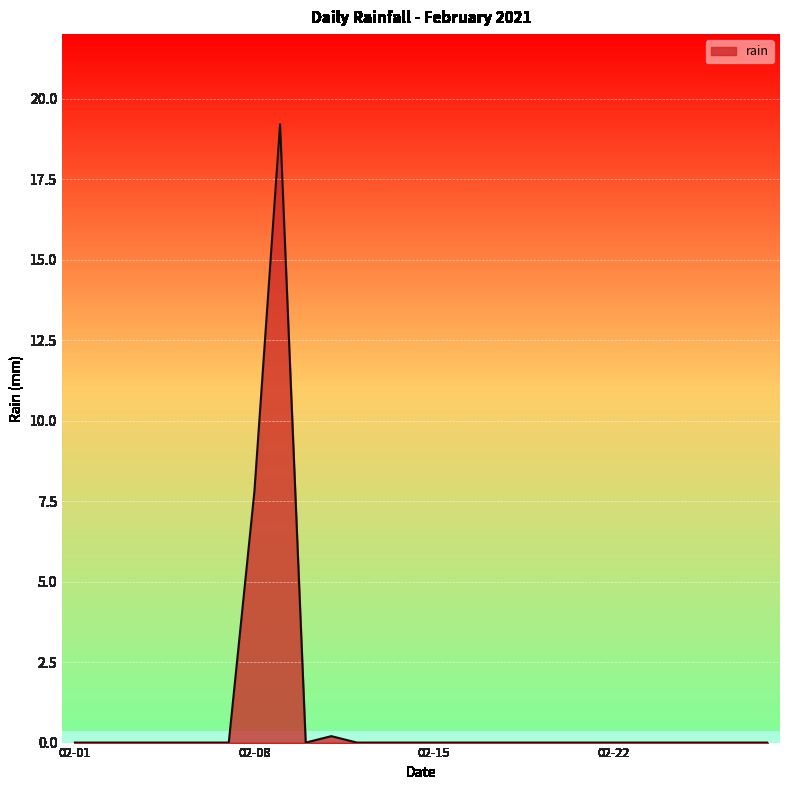

What is the difference between the maximum and minimum values?

19.2